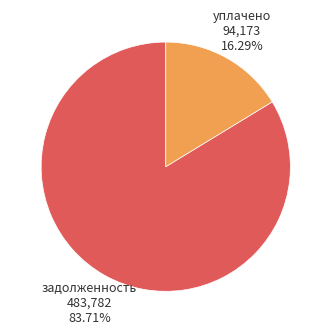

Is there a majority slice in this chart?

Yes